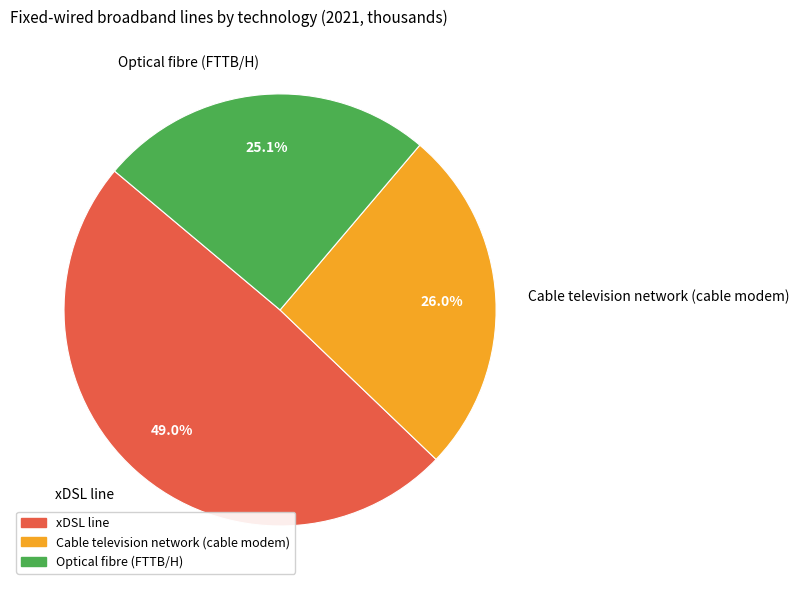

Combined, do Optical fibre (FTTB/H) and xDSL line account for over 50%?

Yes